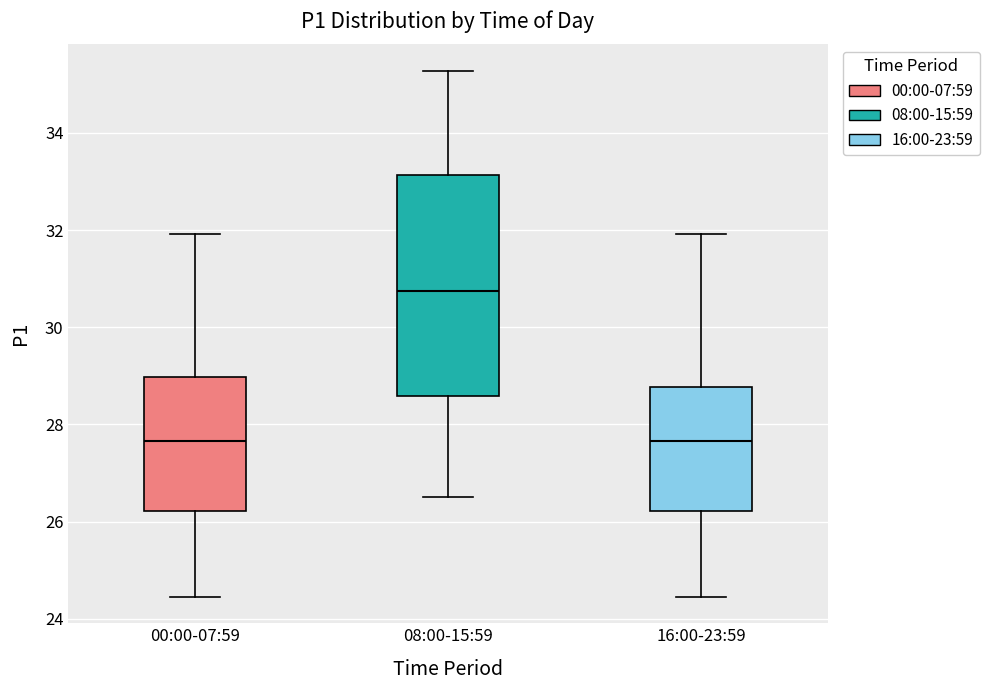

Which box is the tallest, from its lower edge to its upper edge?

08:00-15:59